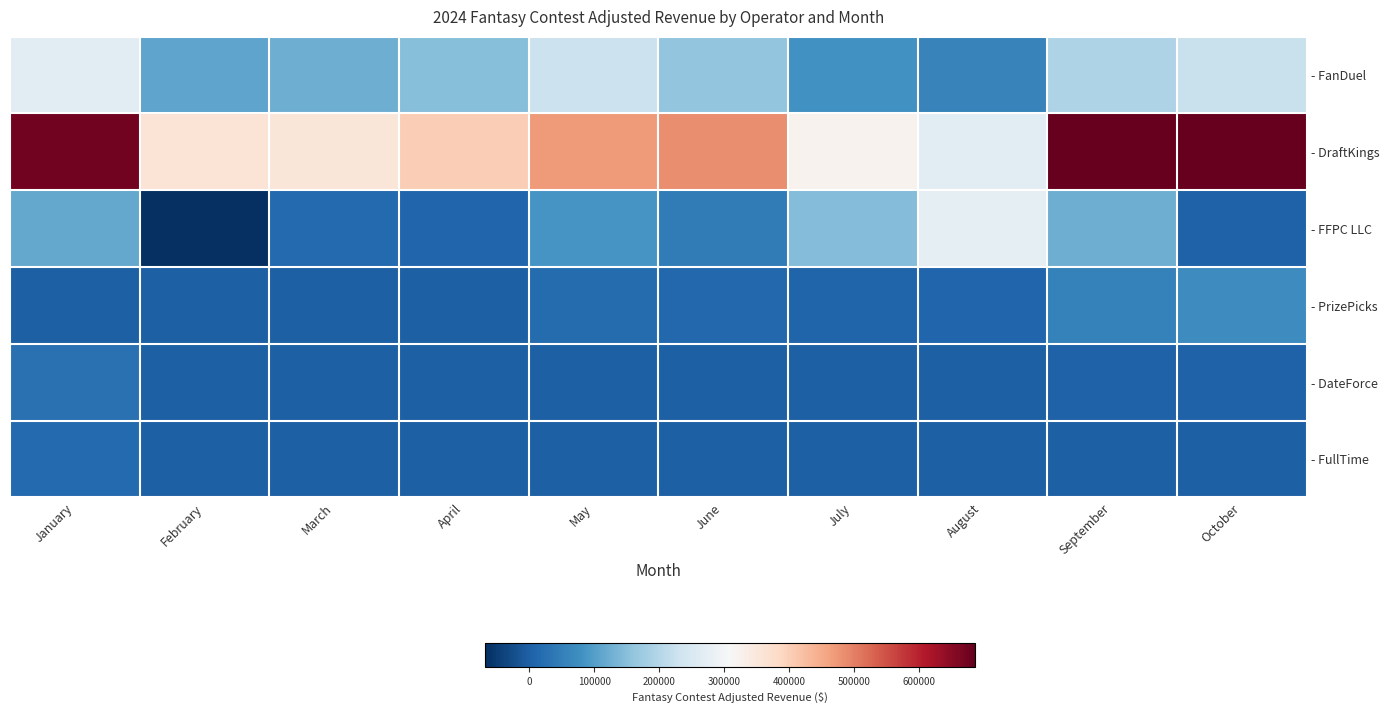

Reading left to right, transcribe all the data shown in this chart.

- FanDuel: January=268549.9	February=110319.9	March=124800.7	April=147134.2	May=228531.2	June=160584.2	July=80573.0	August=58599.6	September=192951.0	October=224460.7
- DraftKings: January=673336.3	February=360476.5	March=353686.4	April=402123.9	May=470230.1	June=485578.0	July=322345.2	August=270042.3	September=686337.8	October=686150.2
- FFPC LLC: January=116855.6	February=-68071.3	March=15443.3	April=11005.0	May=87623.7	June=46684.1	July=144509.6	August=274853.9	September=125804.2	October=2936.1
- PrizePicks: January=0.0	February=0.0	March=0.0	April=0.0	May=20199.8	June=12386.9	July=7561.0	August=9881.5	September=53570.0	October=73324.6
- DateForce: January=27920.4	February=2005.2	March=231.6	April=1140.5	May=51.1	June=108.1	July=128.2	August=70.7	September=3735.9	October=4708.6
- FullTime: January=15146.5	February=612.0	March=0.0	April=0.0	May=0.0	June=0.0	July=0.0	August=0.0	September=0.0	October=0.0